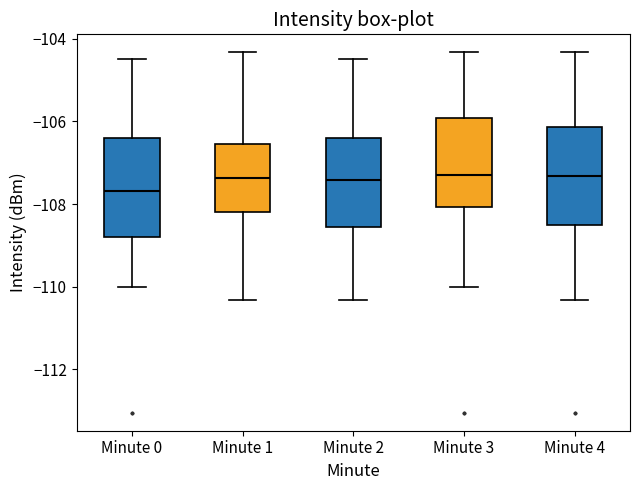

Reading left to right, transcribe this box plot: for each box, give where its median line is, the range the box spans, and where its two whiskers end, as read against the y-axis. The values are not printed on the chart, so give them approximately, as read against the axis.

Minute 0: median -107.6, box -108.8 to -106.4, whiskers -110.0 to -104.4
Minute 1: median -107.4, box -108.2 to -106.6, whiskers -110.4 to -104.4
Minute 2: median -107.4, box -108.6 to -106.4, whiskers -110.4 to -104.4
Minute 3: median -107.4, box -108.0 to -106.0, whiskers -110.0 to -104.4
Minute 4: median -107.4, box -108.6 to -106.2, whiskers -110.4 to -104.4